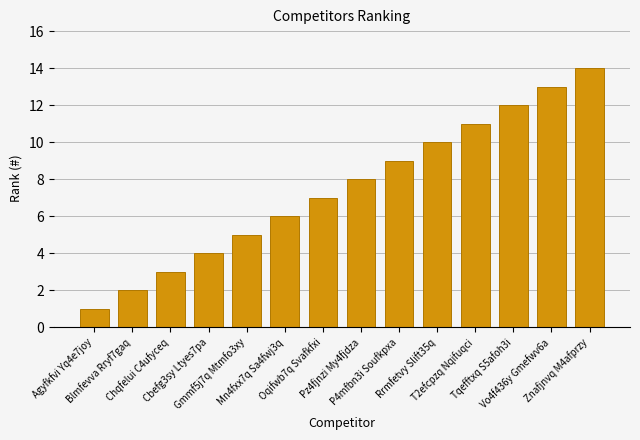

Between T2efcpzq Nqifuqci and P4mfbn3i Soufkpxa, which is larger?

T2efcpzq Nqifuqci